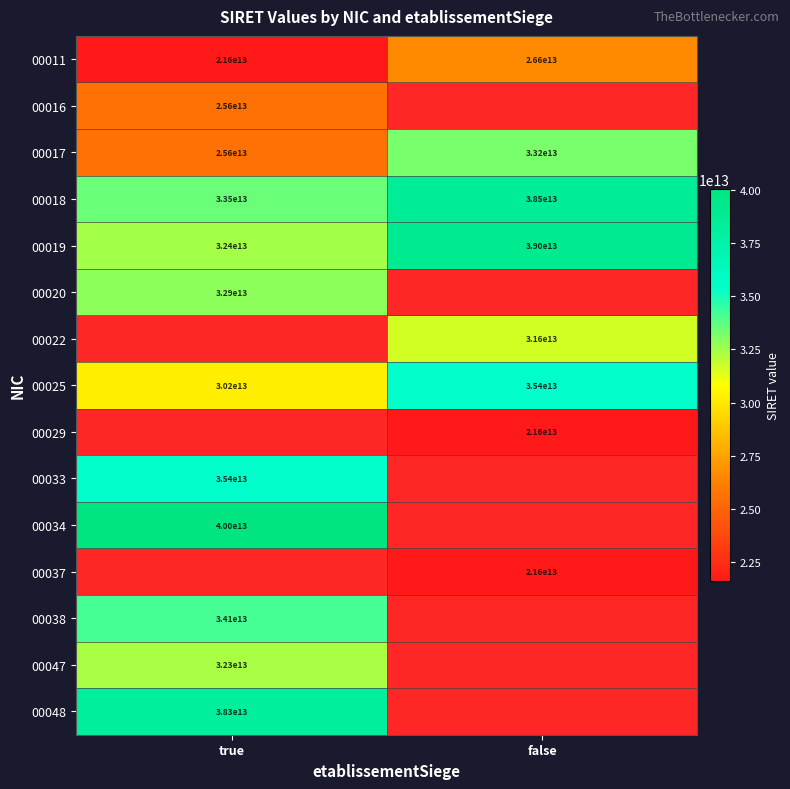

The value of 00029 at false is 36309414237488. True or false?

False